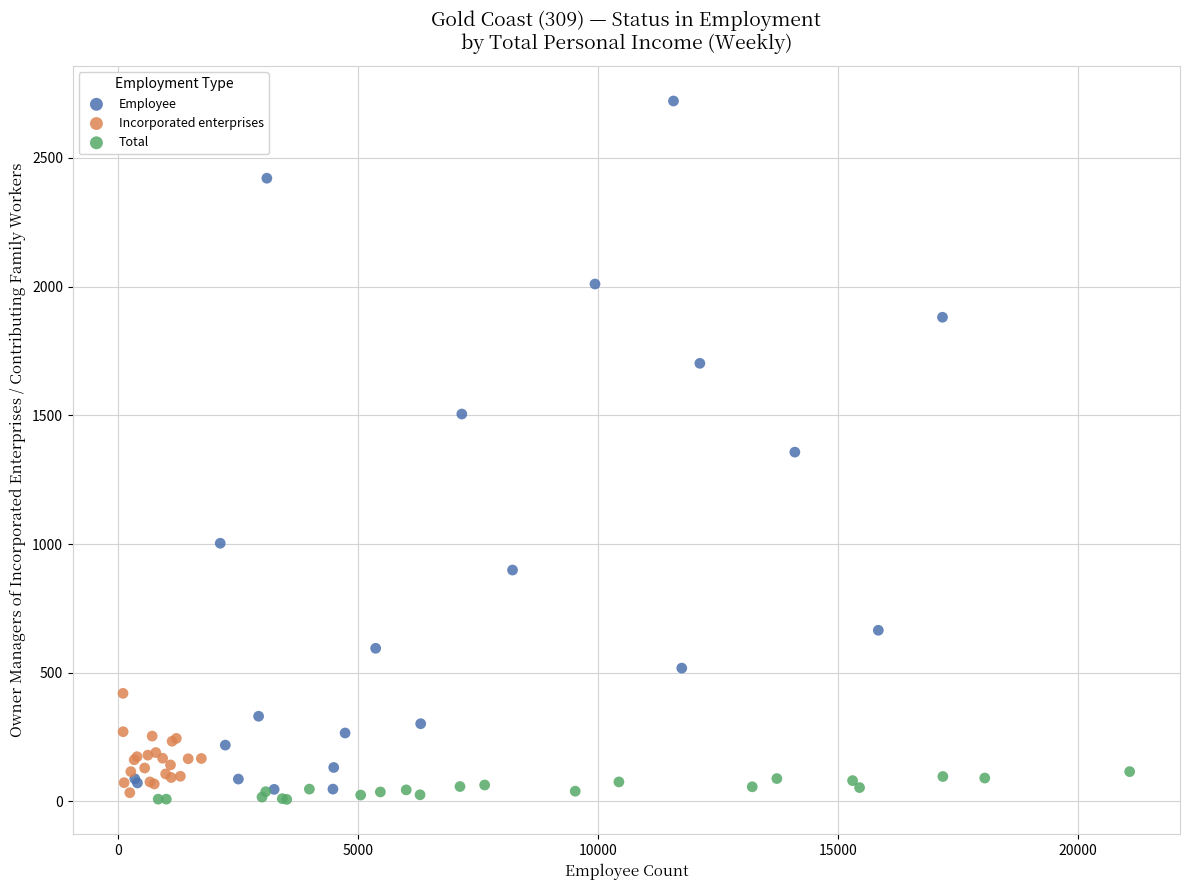

Which series has the widest spread of Y values?

Employee